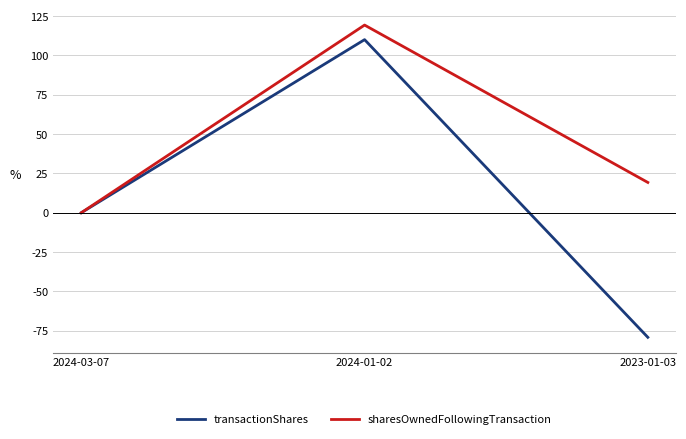

Count the number of categories in the chart.

3